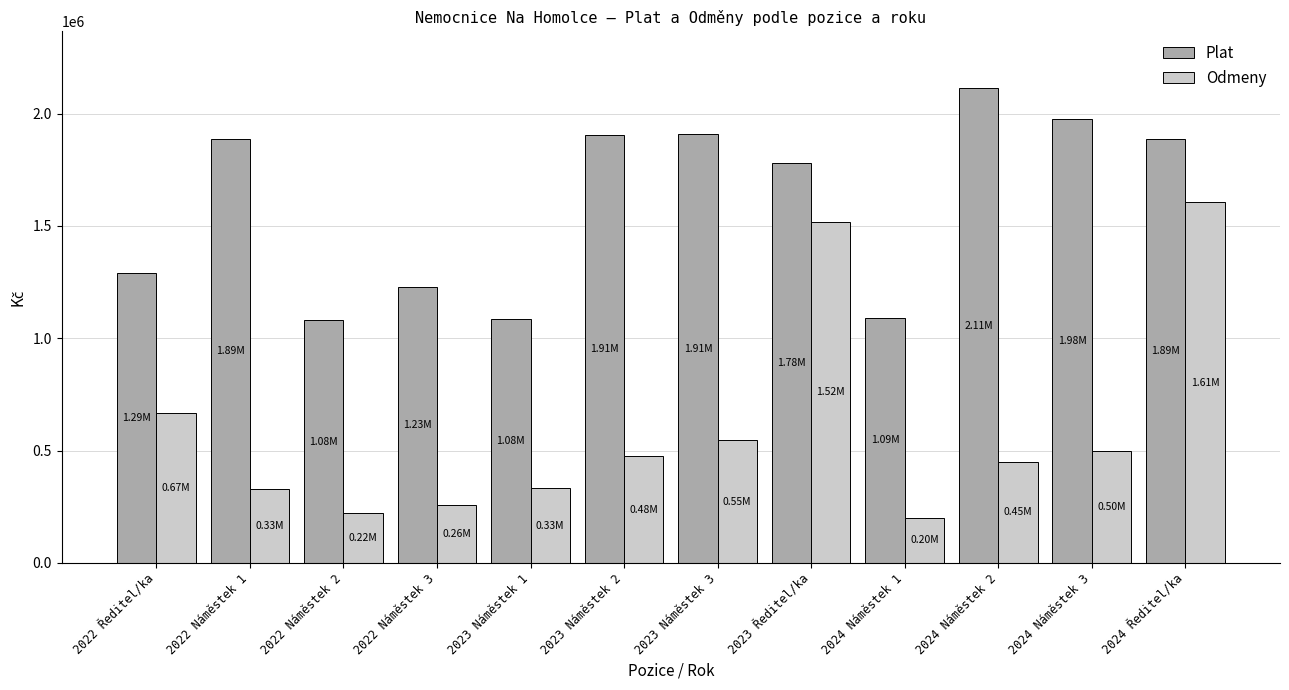

True or false: Odmeny has a value of 500000 at 2024 Náměstek 3.

True